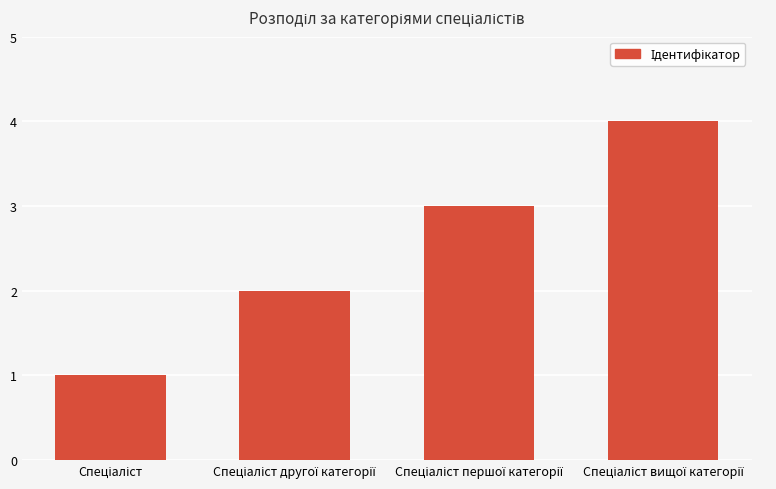

What is the greatest value displayed?

4